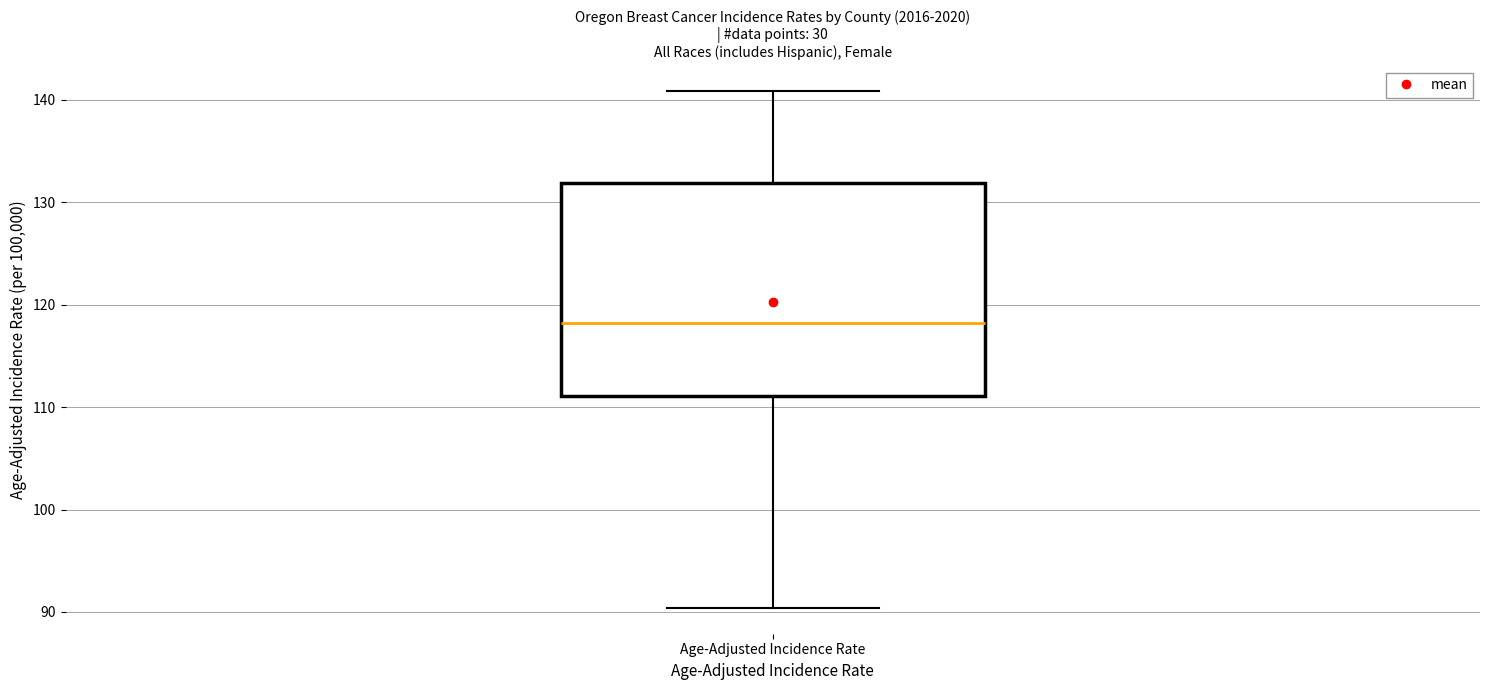

Transcribe this box plot: give where the median line is, the range the box spans, and where the two whiskers end, as read against the y-axis. The values are not printed on the chart, so give them approximately, as read against the axis.

median 118, box 111 to 132, whiskers 90 to 141